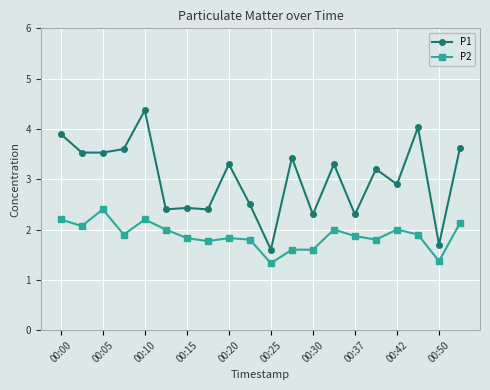

What is the value of the P1 point at the 15th from the left?

2.3